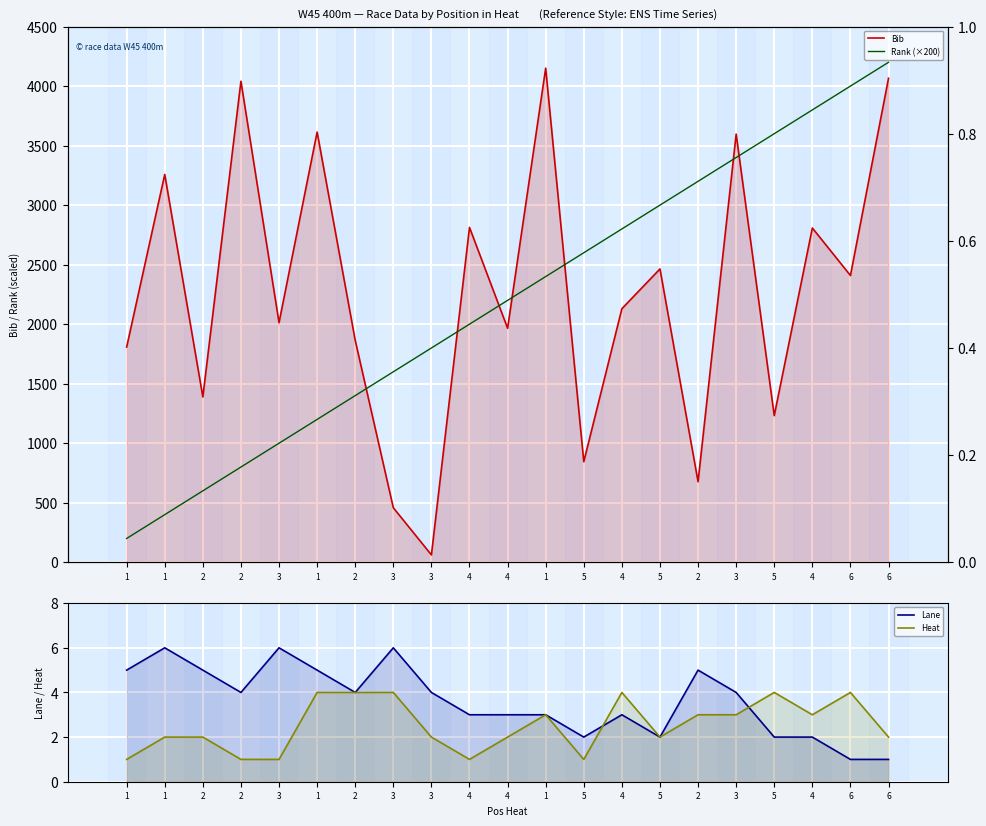

True or false: Bib and Heat cross at least once.

False